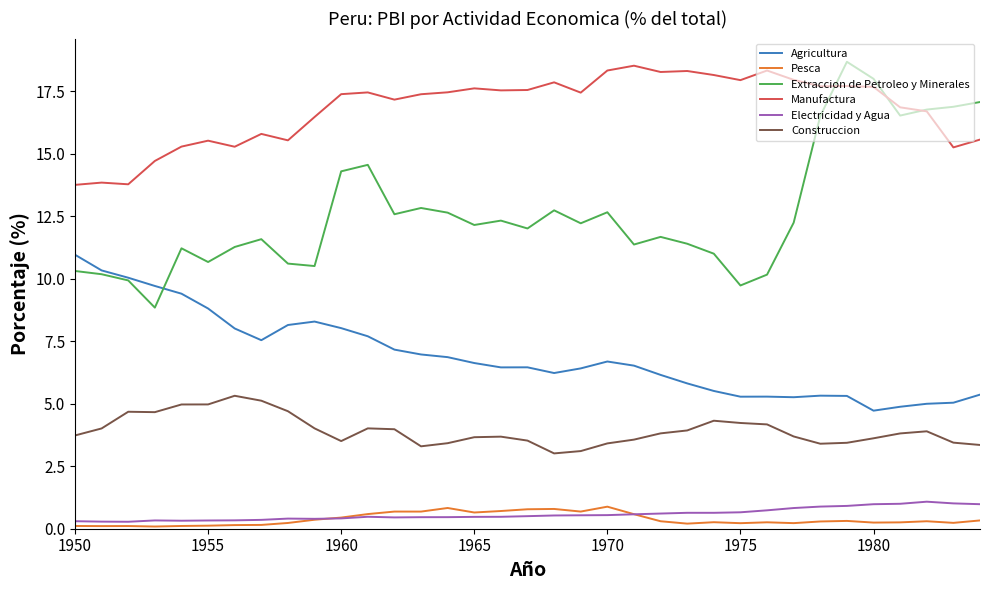

Which series has the largest total across all categories?

Manufactura